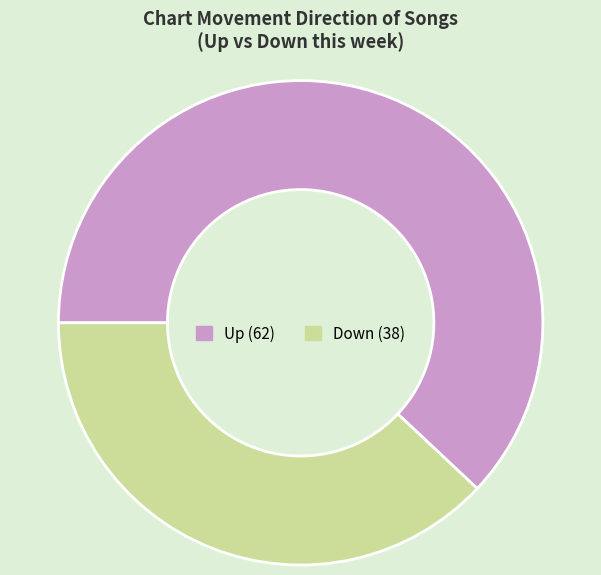

Is there a majority slice in this chart?

Yes